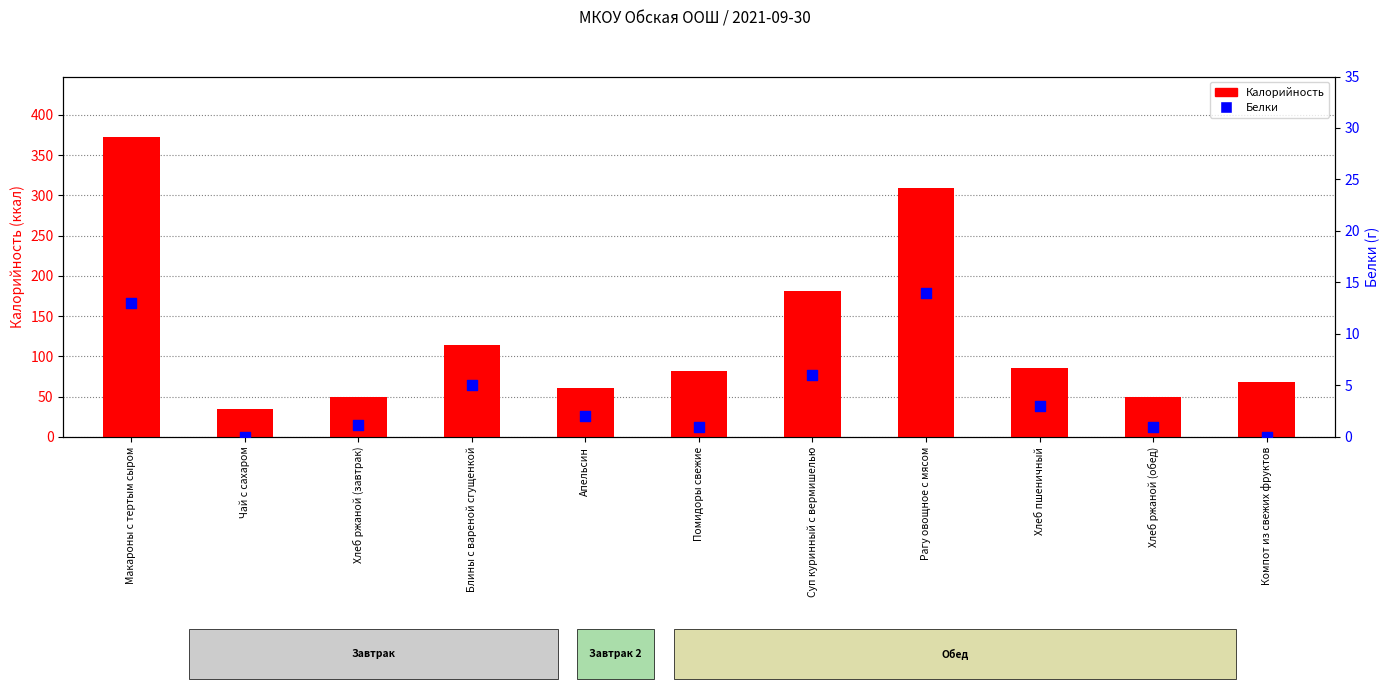

Is the value of Калорийность at Хлеб пшеничный greater than the value of Белки at Чай с сахаром?

Yes